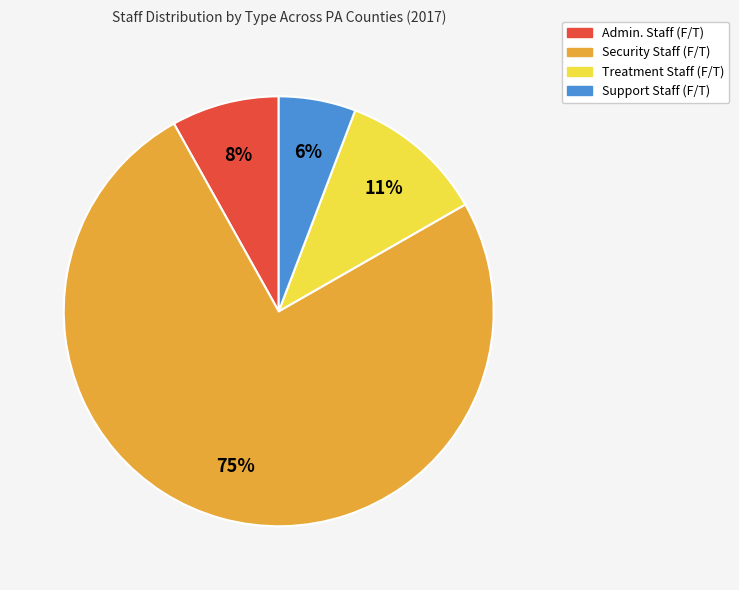

To the nearest percent, what is the average slice percentage?

25%